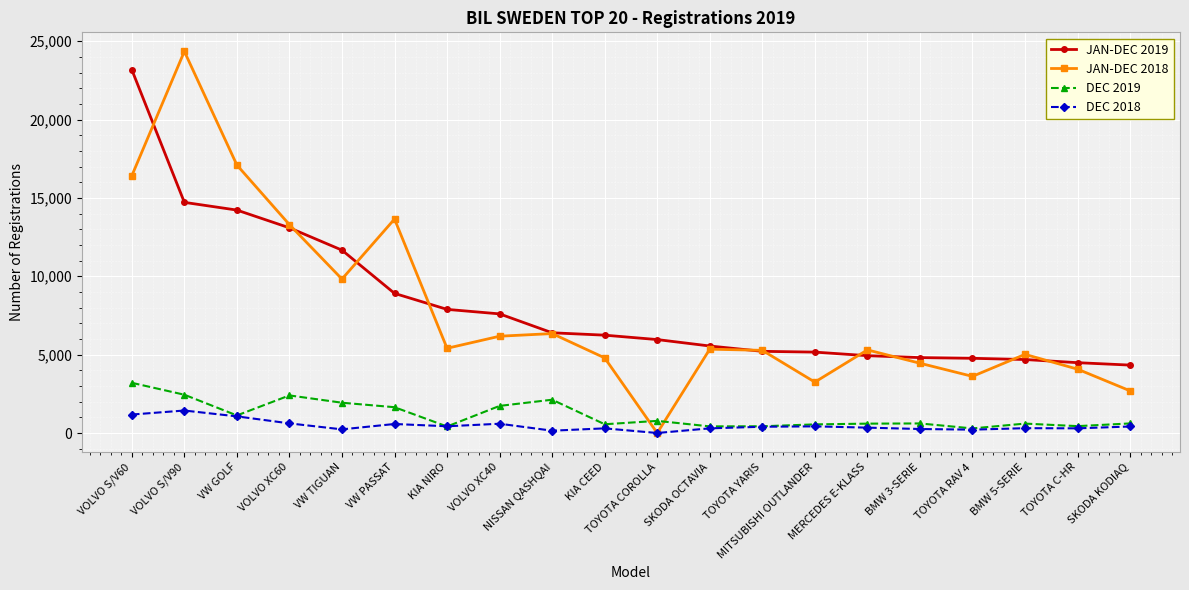

Rank the series by their maximum value, from highest to lowest.

JAN-DEC 2018, JAN-DEC 2019, DEC 2019, DEC 2018